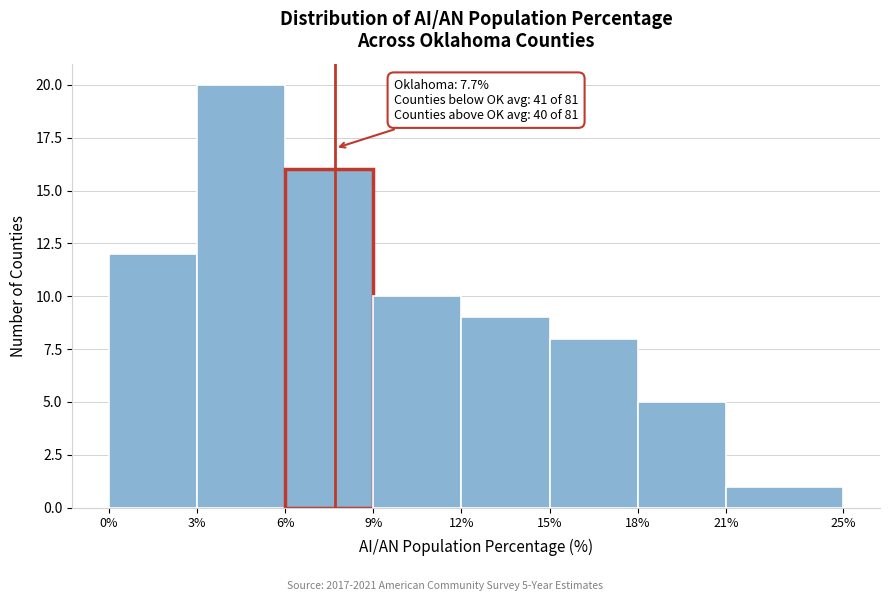

Which range on the x-axis has the tallest bar?

3% to 6%